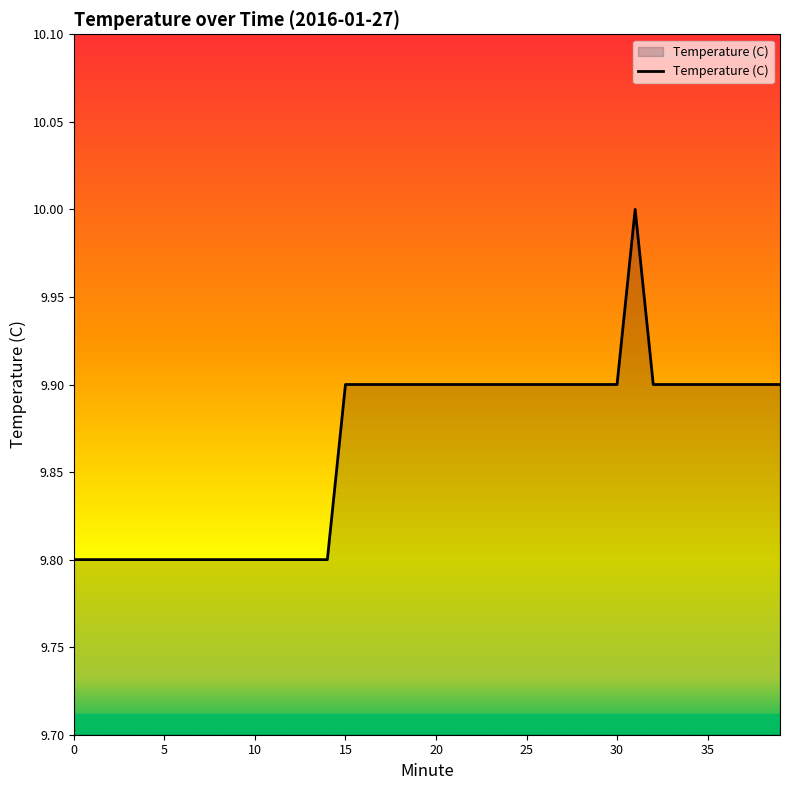

What is the smallest value displayed?

9.8